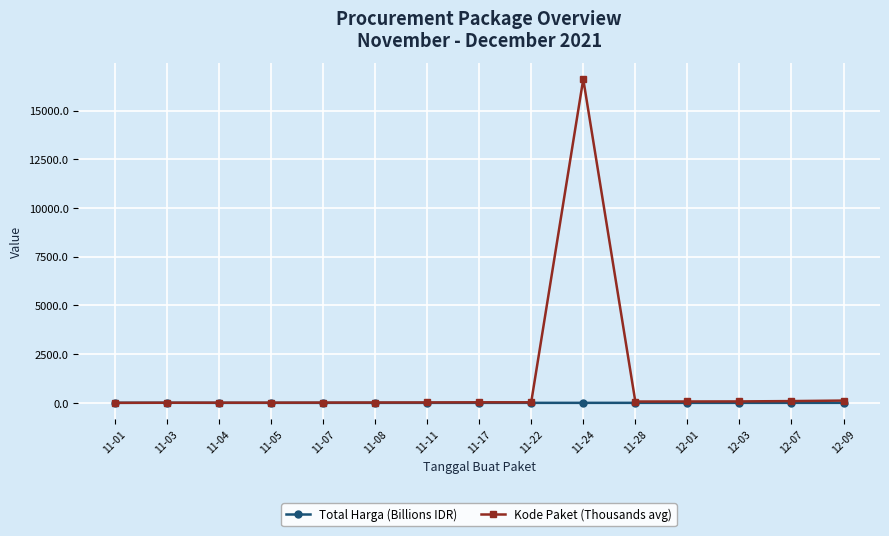

List the series in order of their overall mean, highest first.

Kode Paket (Thousands avg), Total Harga (Billions IDR)